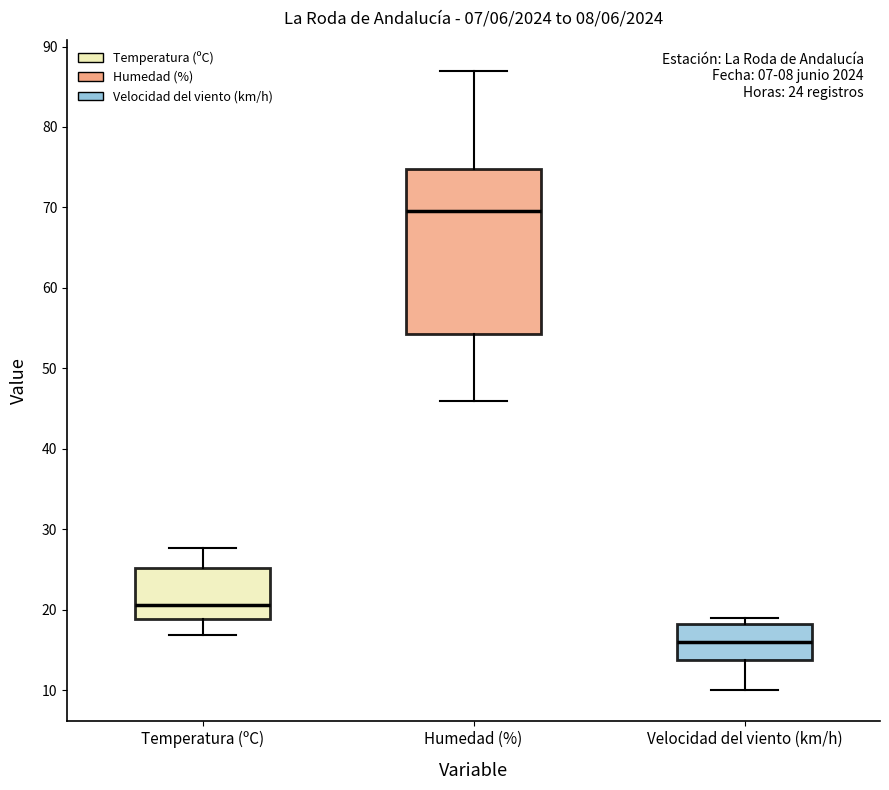

Which box's median line is the highest?

Humedad (%)